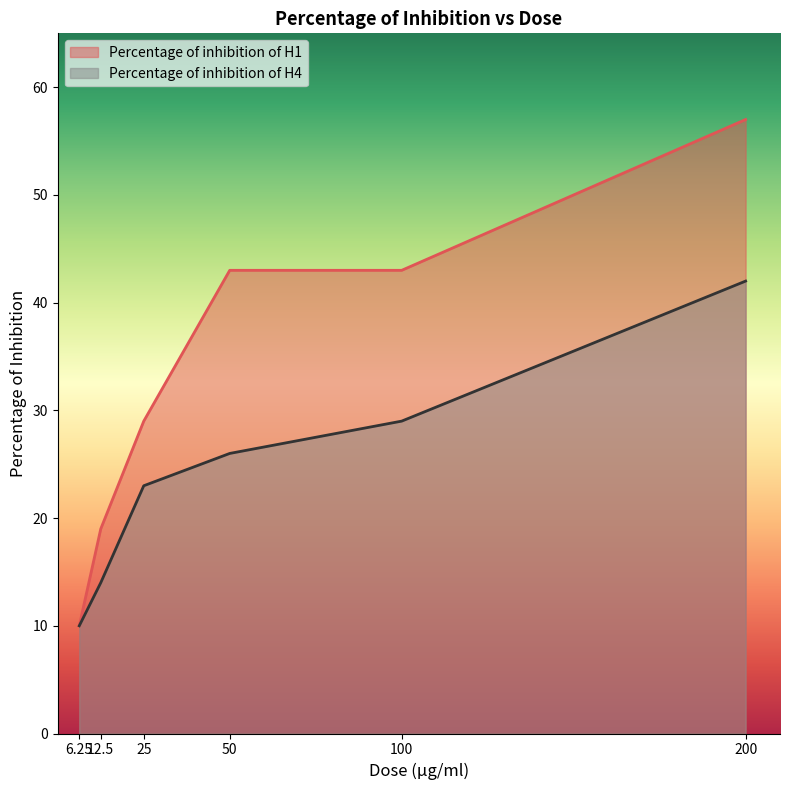

What is the sum of all Percentage of inhibition of H1 values?

201